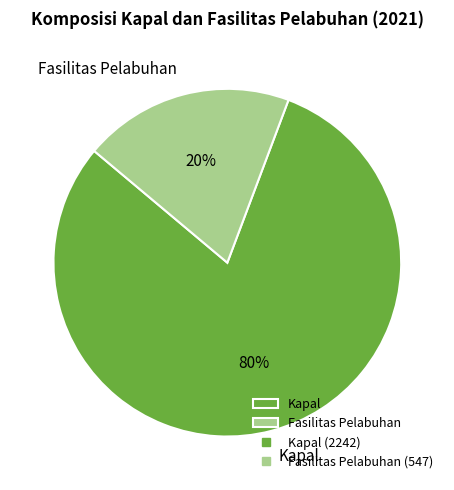

To the nearest percent, what percentage of the pie is Fasilitas Pelabuhan?

20%